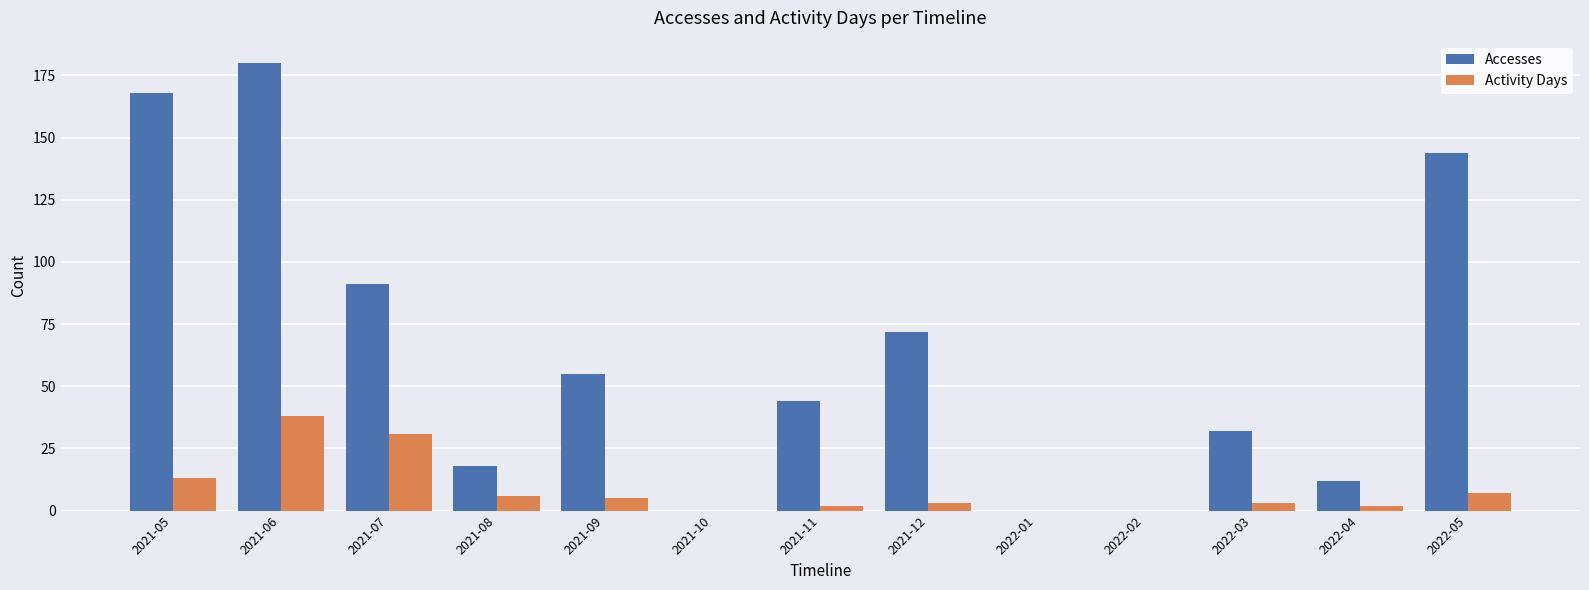

Between 2021-06 and 2021-09, which series saw the biggest shift?

Accesses